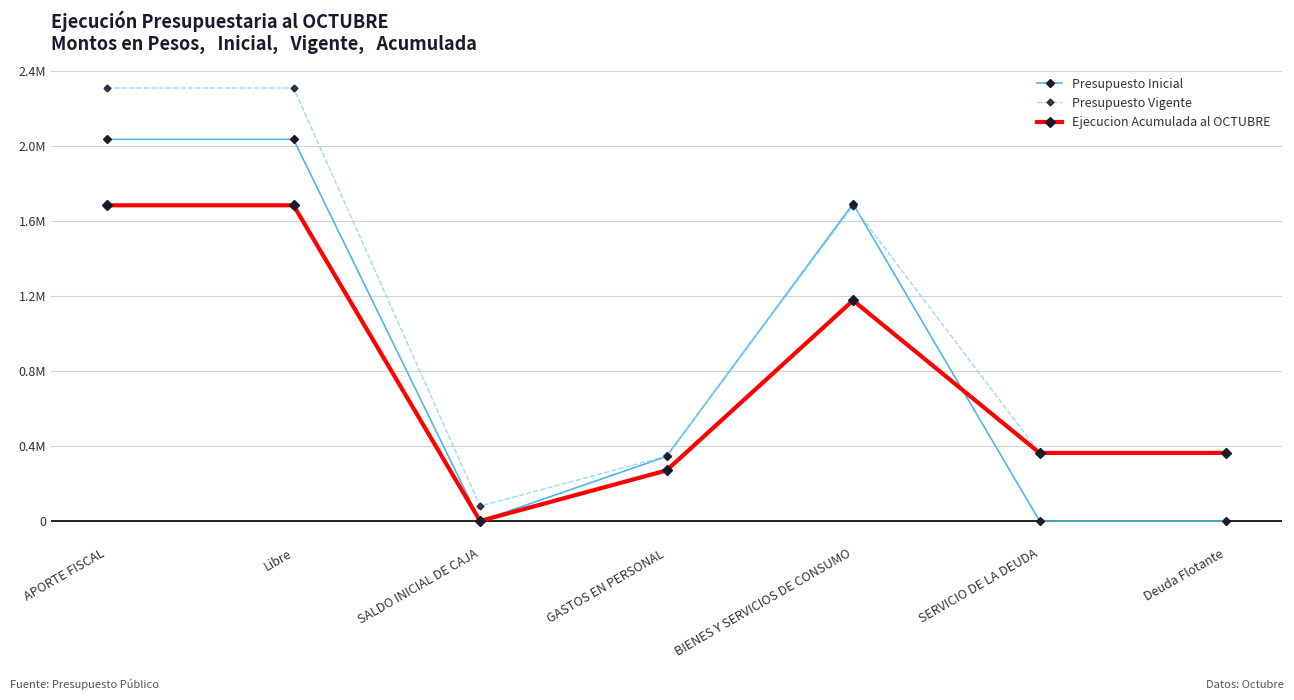

Is this an area chart (filled region under the line)?

No